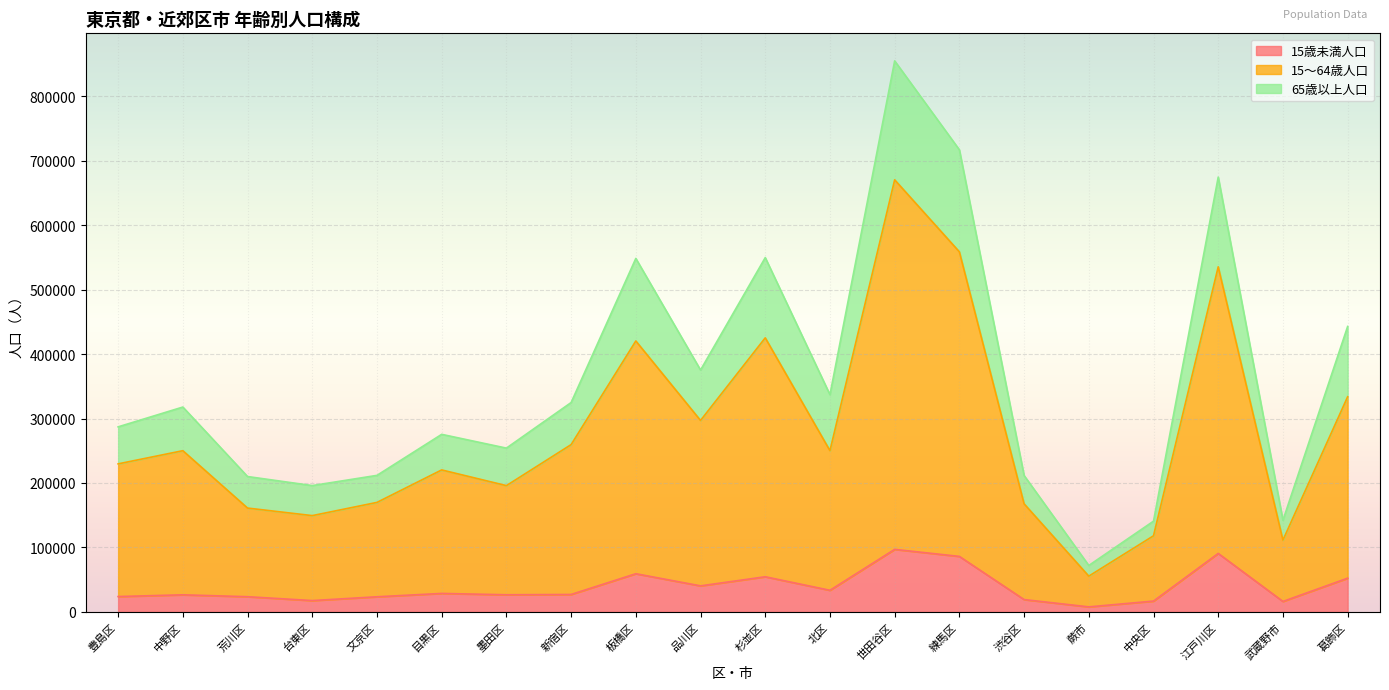

At which category does 15歳未満人口 reach its first local peak?

中野区